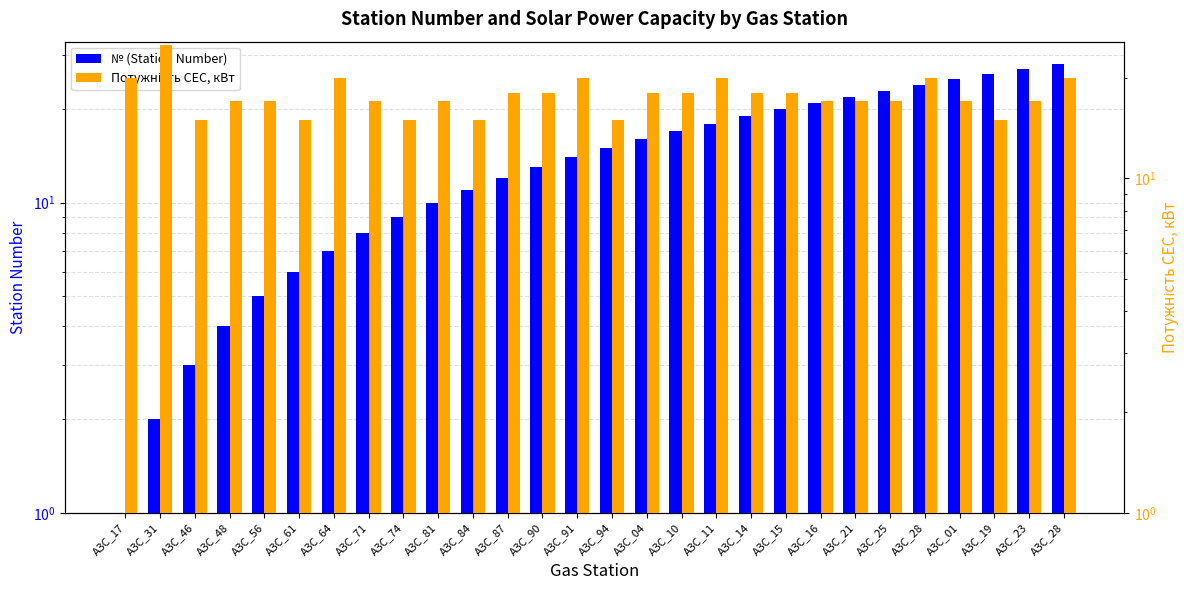

Is the value of № (Station Number) at АЗС_23 greater than the value of Потужність СЕС, кВт at АЗС_19?

Yes